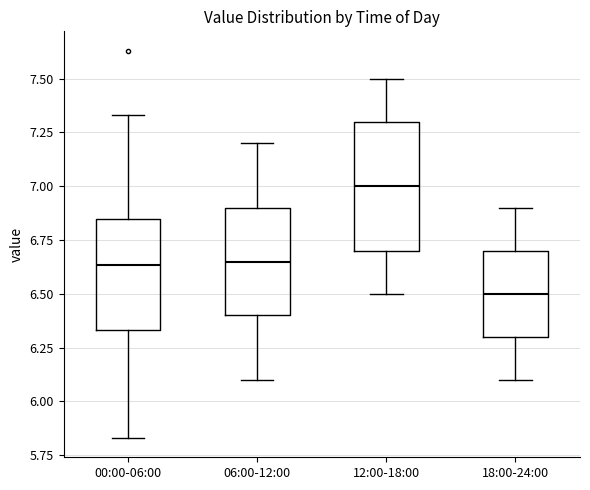

Where does the upper whisker of the box for 06:00-12:00 end on the y-axis? The values are not printed on the chart, so give them approximately, as read against the axis.

7.20